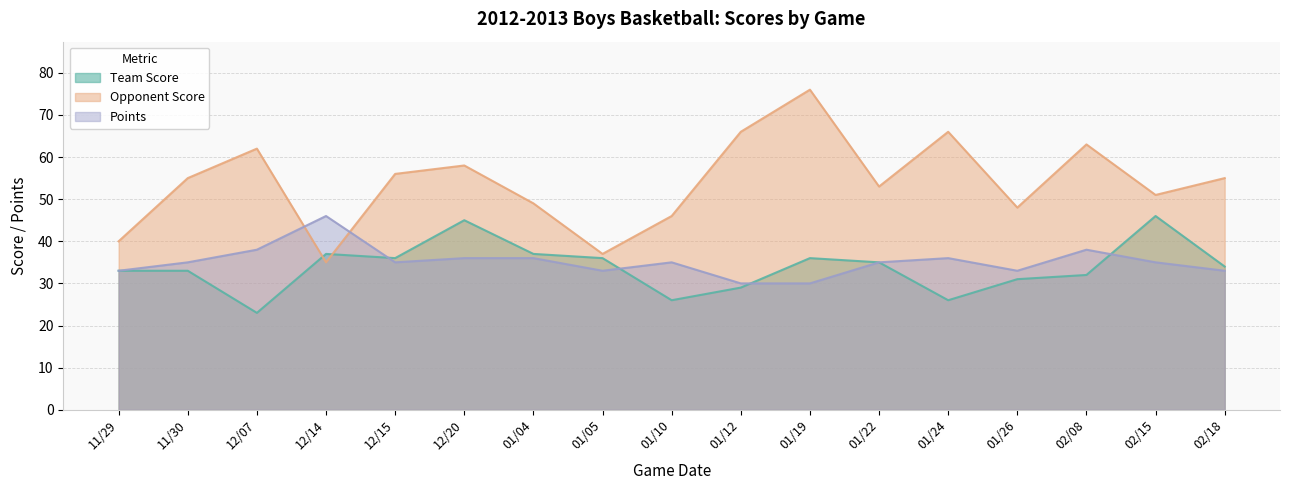

What is the total value across all series at 12/07?

123